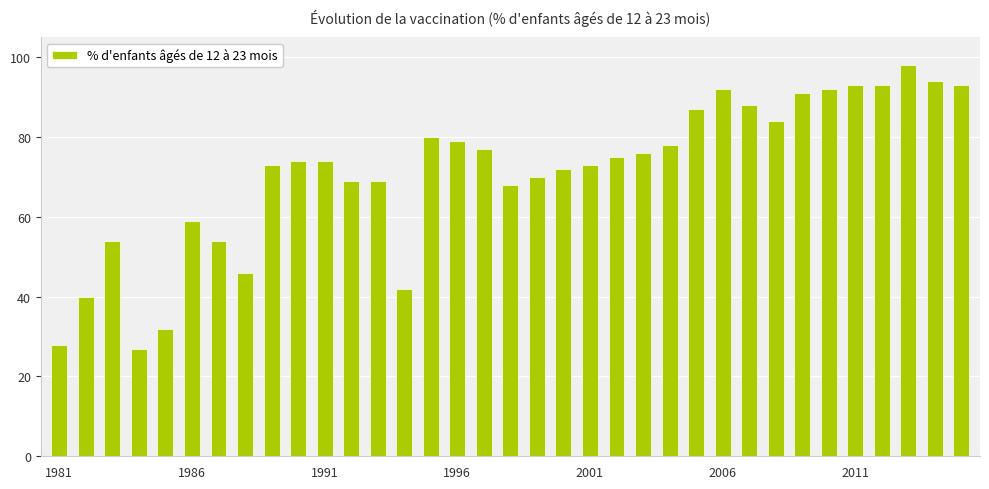

What is the minimum value shown in the chart?

27